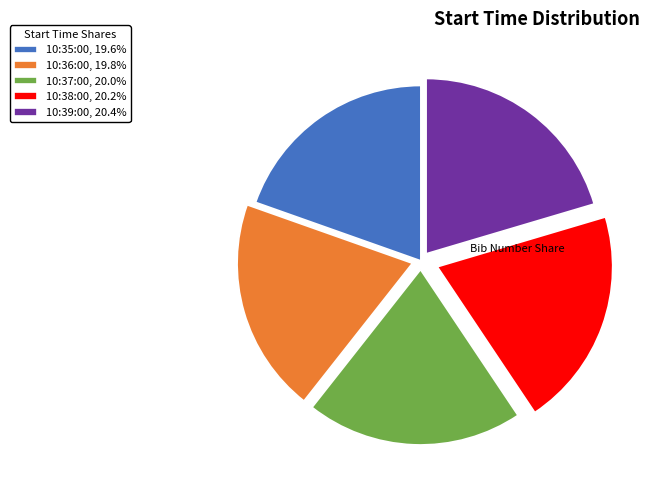

Do 10:36:00, 19.8% and 10:38:00, 20.2% together represent more than half of the pie?

No